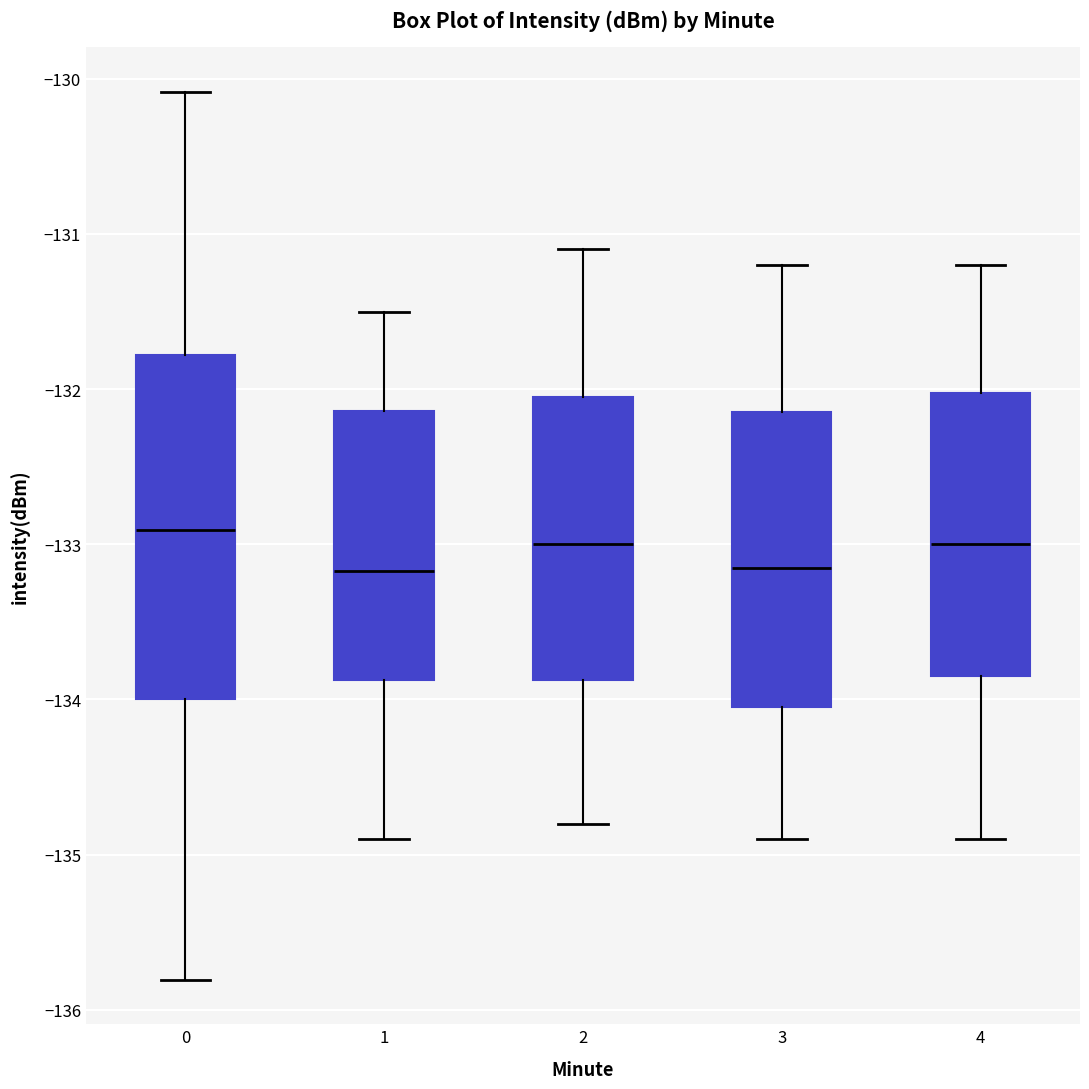

Where does the upper whisker of the box at x = 0 end on the y-axis? The values are not printed on the chart, so give them approximately, as read against the axis.

-130.1